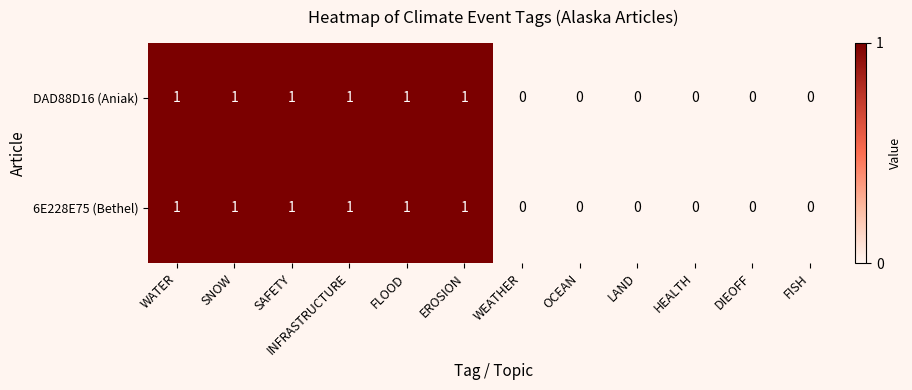

What is the sum of all DAD88D16 (Aniak) values?

6